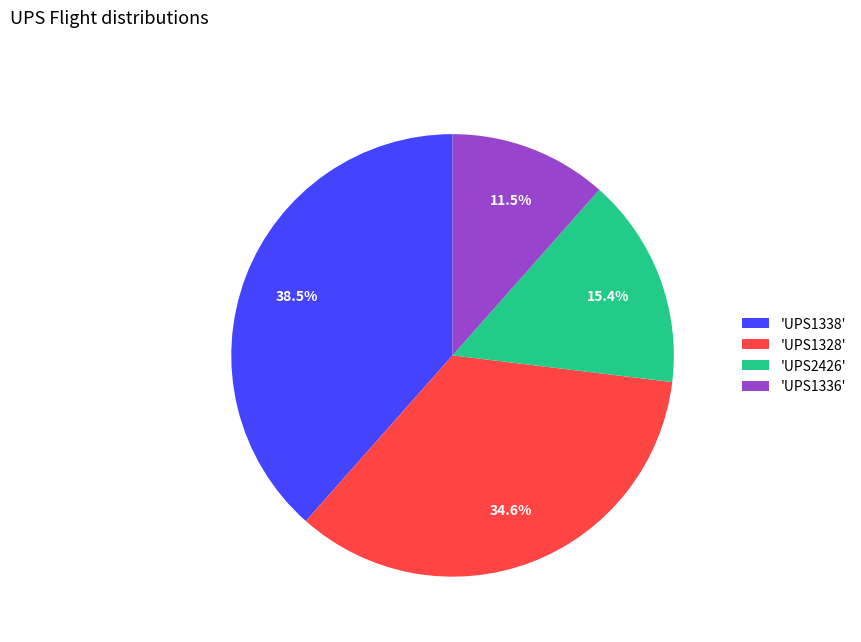

Between 'UPS1336' and 'UPS1328', which is larger?

'UPS1328'